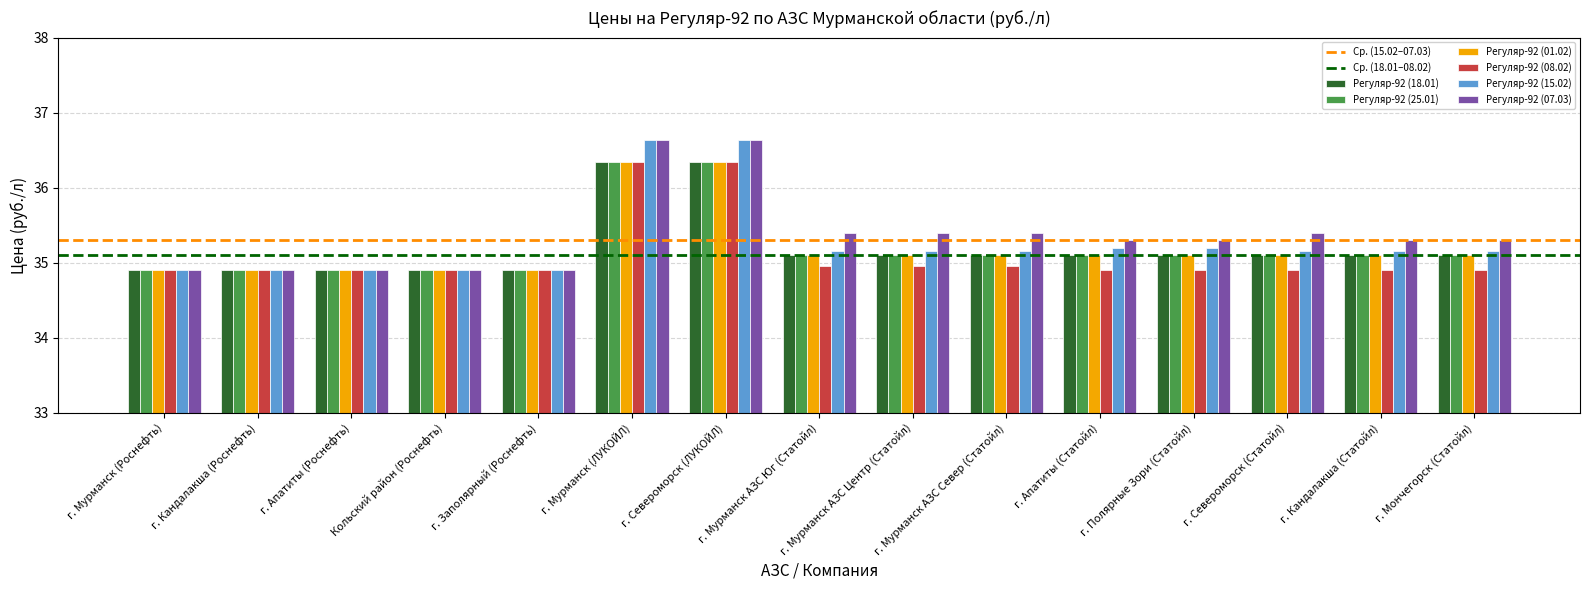

What is the greatest value displayed?

36.6